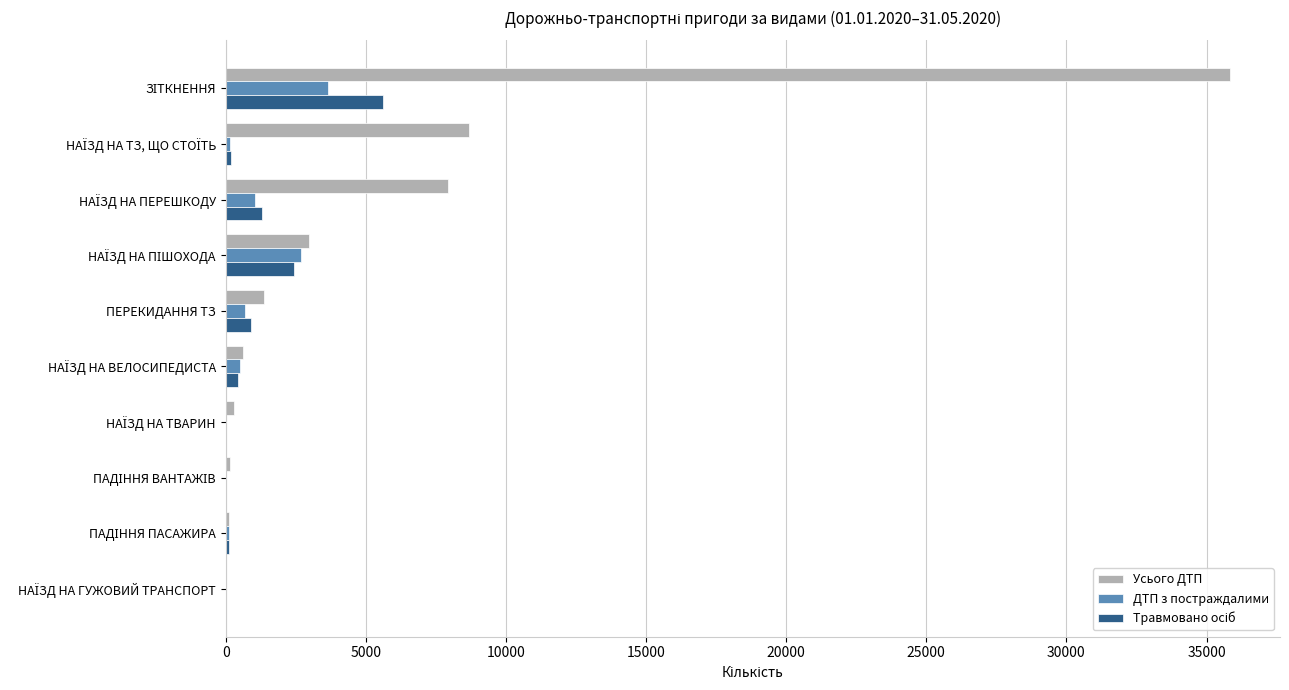

Which series has the largest total across all categories?

Усього ДТП